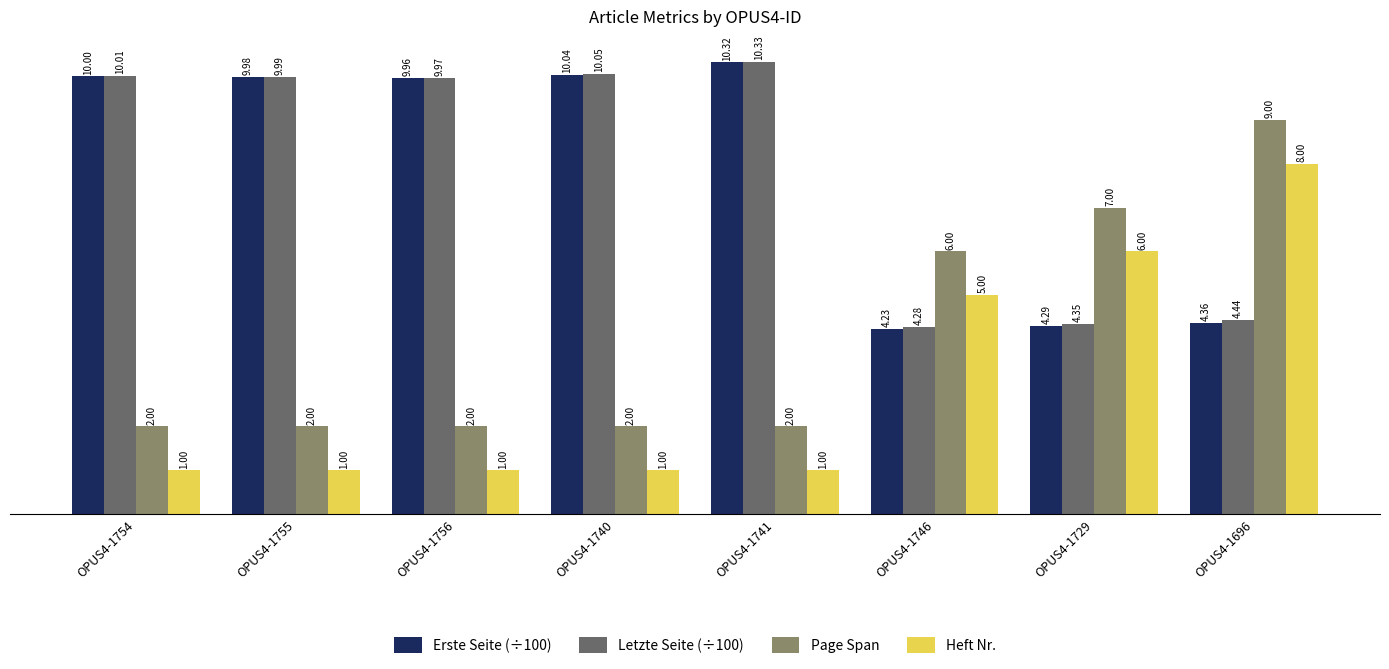

Rank the series at OPUS4-1754 from highest to lowest value.

Letzte Seite (÷100), Erste Seite (÷100), Page Span, Heft Nr.